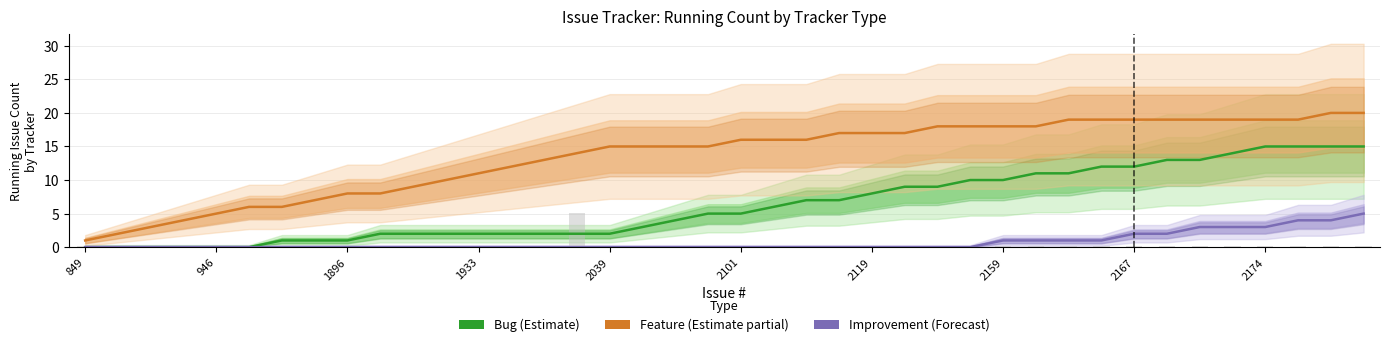

What is the value of the Bug bar at the 37th from the left?

15